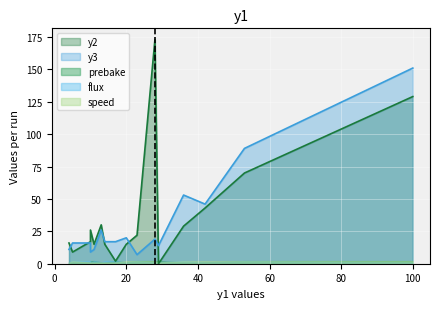

At how many categories does at least one series exceed 1?

16